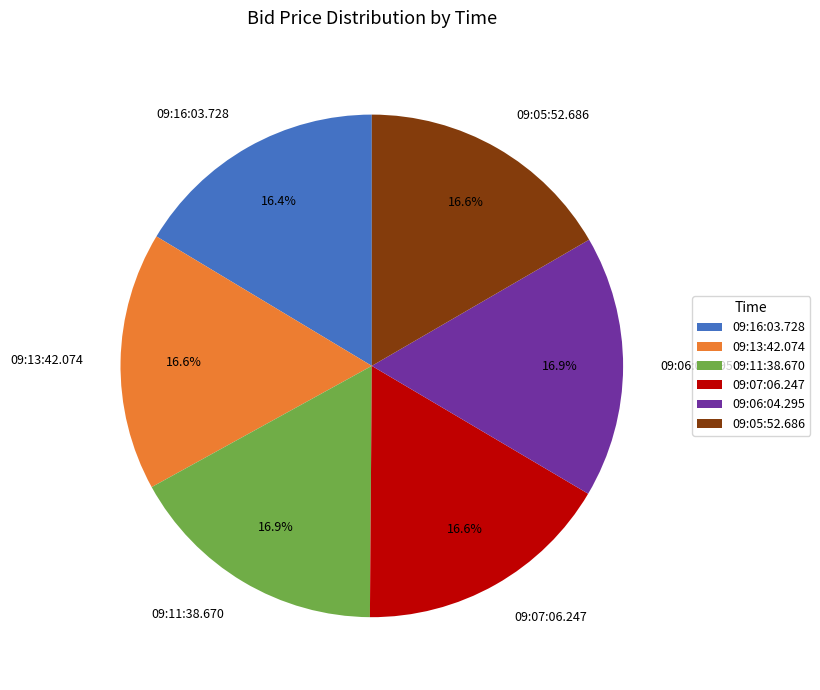

Is there any slice that represents more than half of the pie?

No